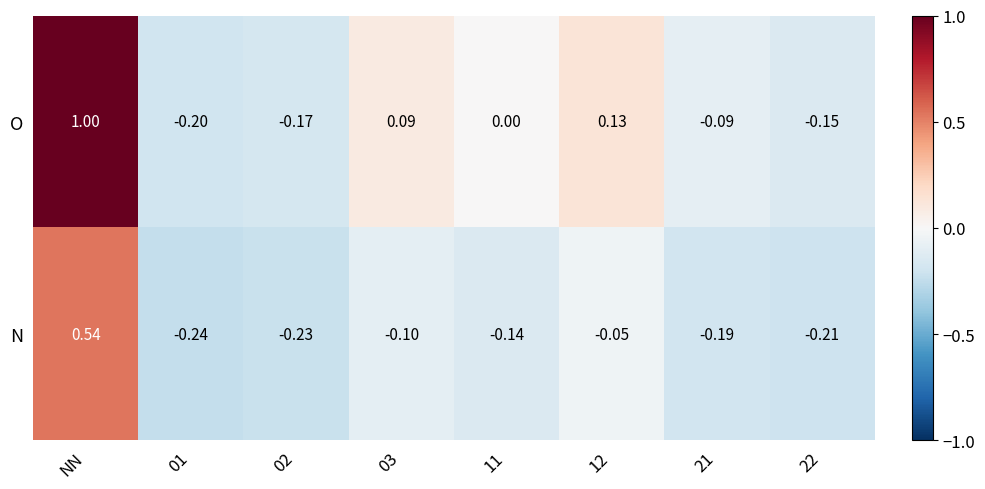

Which label corresponds to the largest value in the chart?

NN